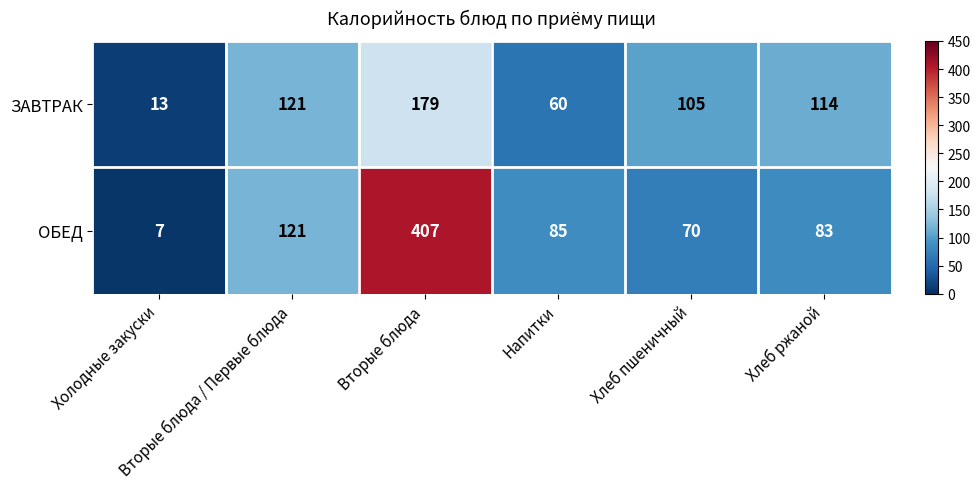

What is the minimum value shown in the chart?

7